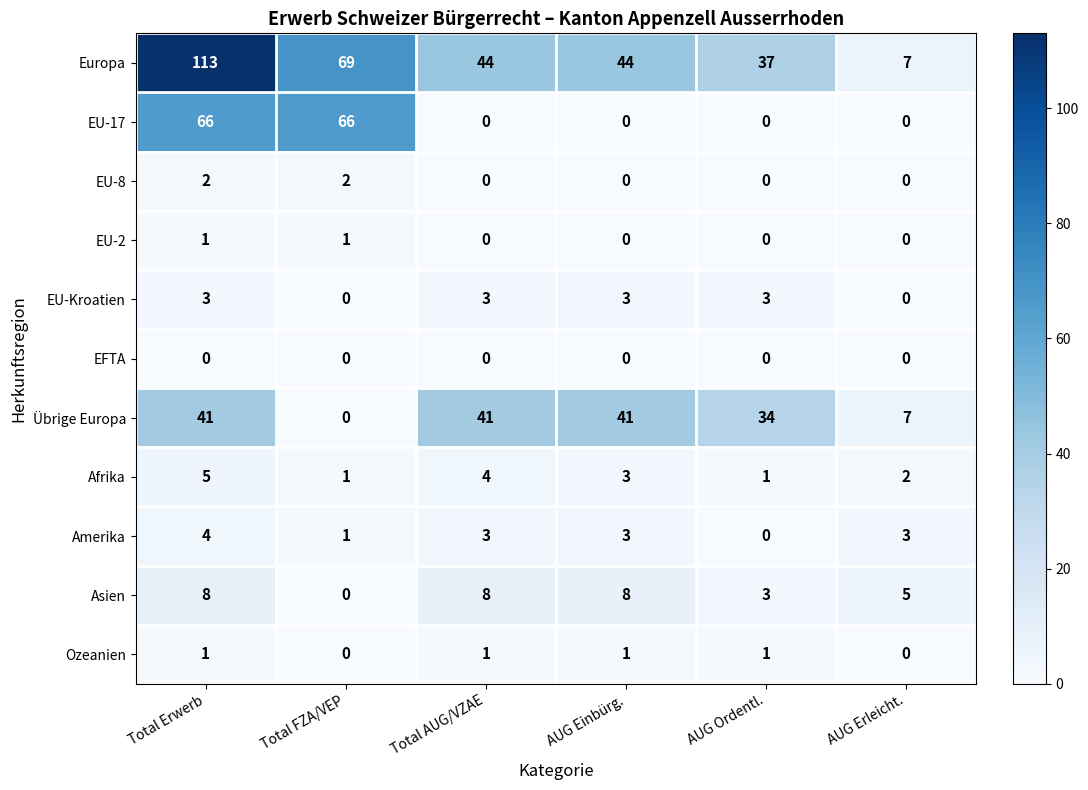

What is the greatest value displayed?

113